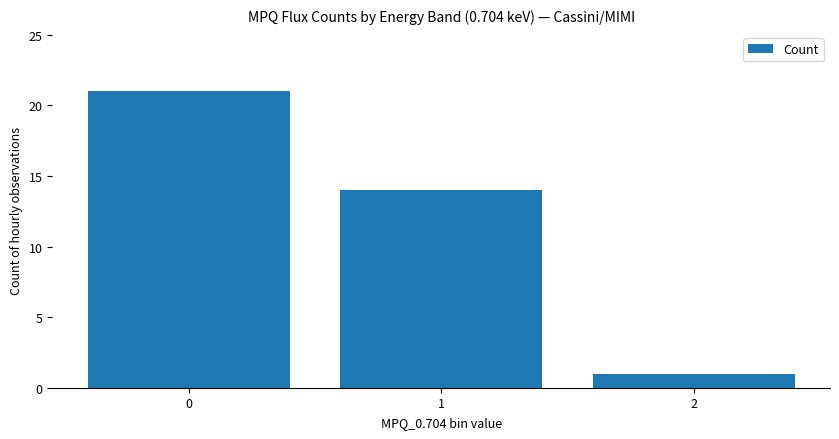

Reading left to right, list all the values displayed in this chart.

0=21	1=14	2=1